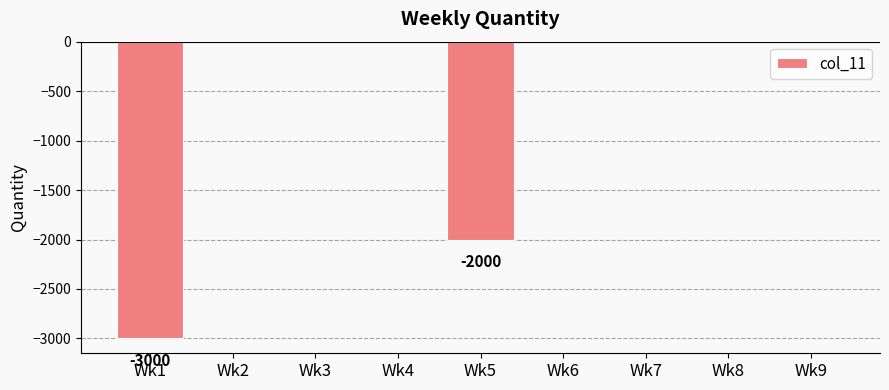

The value at Wk9 is 0. True or false?

True